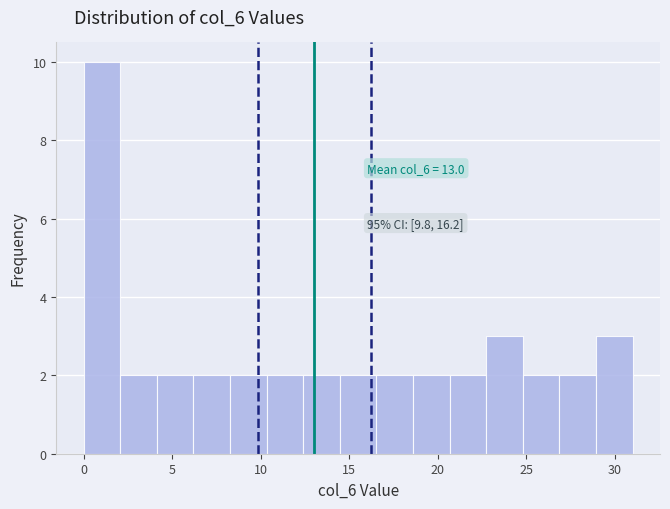

Which range on the x-axis has the tallest bar?

0.0 to 2.0